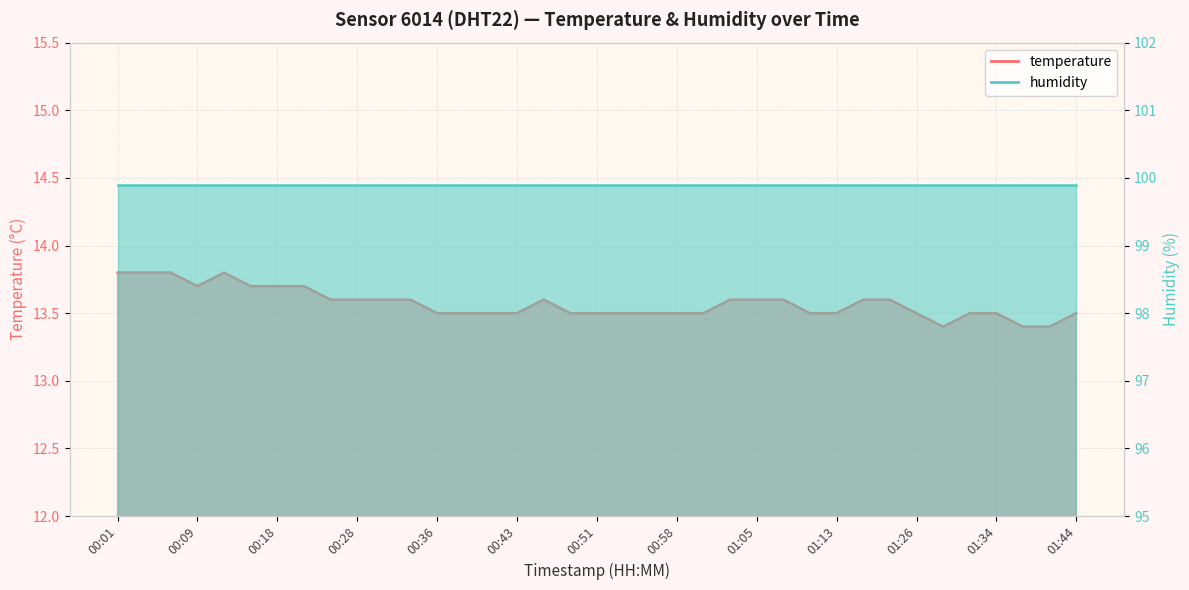

Reading left to right, list all the values displayed in this chart.

13.8	13.8	13.8	13.7	13.8	13.7	13.7	13.7	13.6	13.6	13.6	13.6	13.5	13.5	13.5	13.5	13.6	13.5	13.5	13.5	13.5	13.5	13.5	13.6	13.6	13.6	13.5	13.5	13.6	13.6	13.5	13.4	13.5	13.5	13.4	13.4	13.5